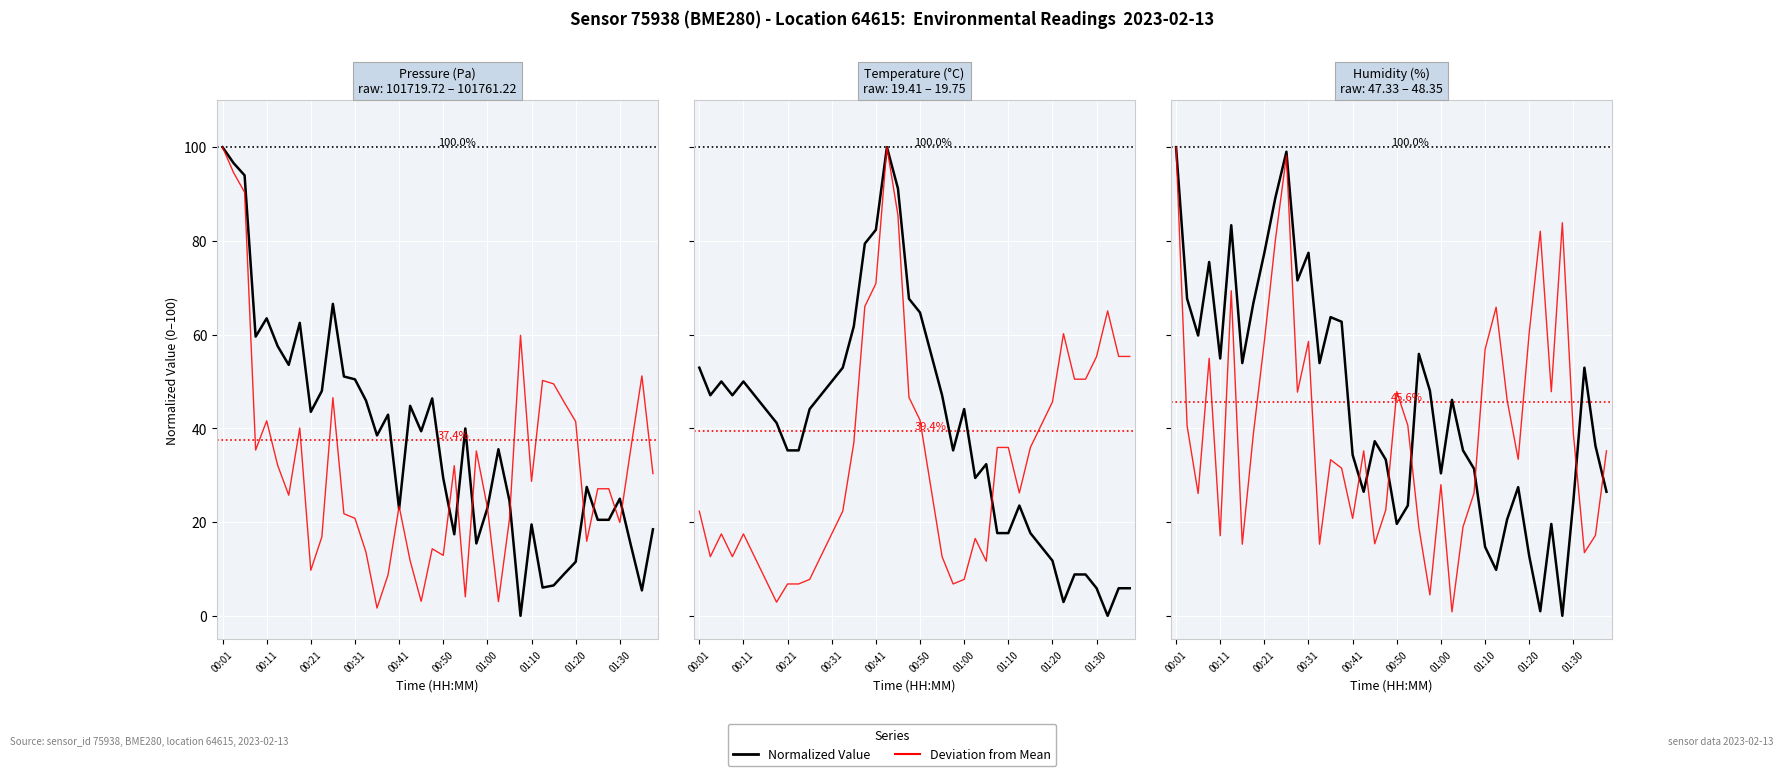

How many categories are shown in the chart?

40